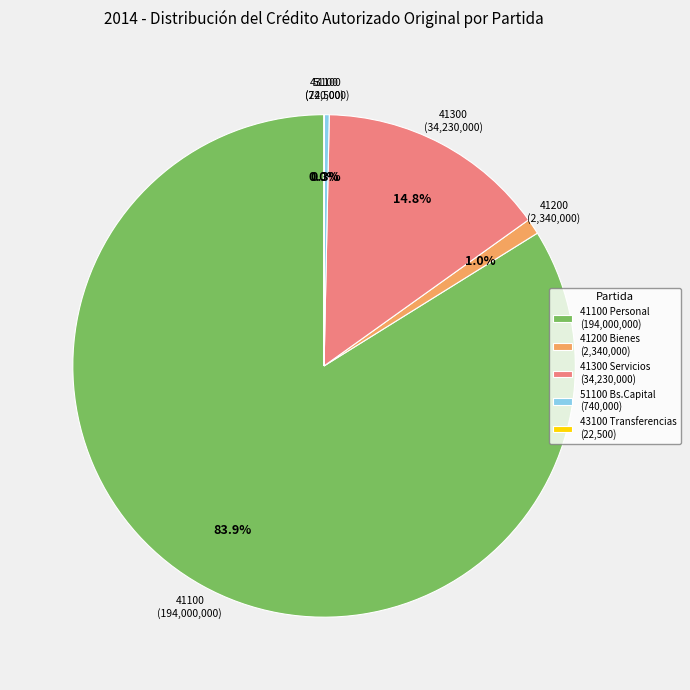

Which has a higher value, 41300 Servicios (34,230,000) or 41200 Bienes (2,340,000)?

41300 Servicios (34,230,000)